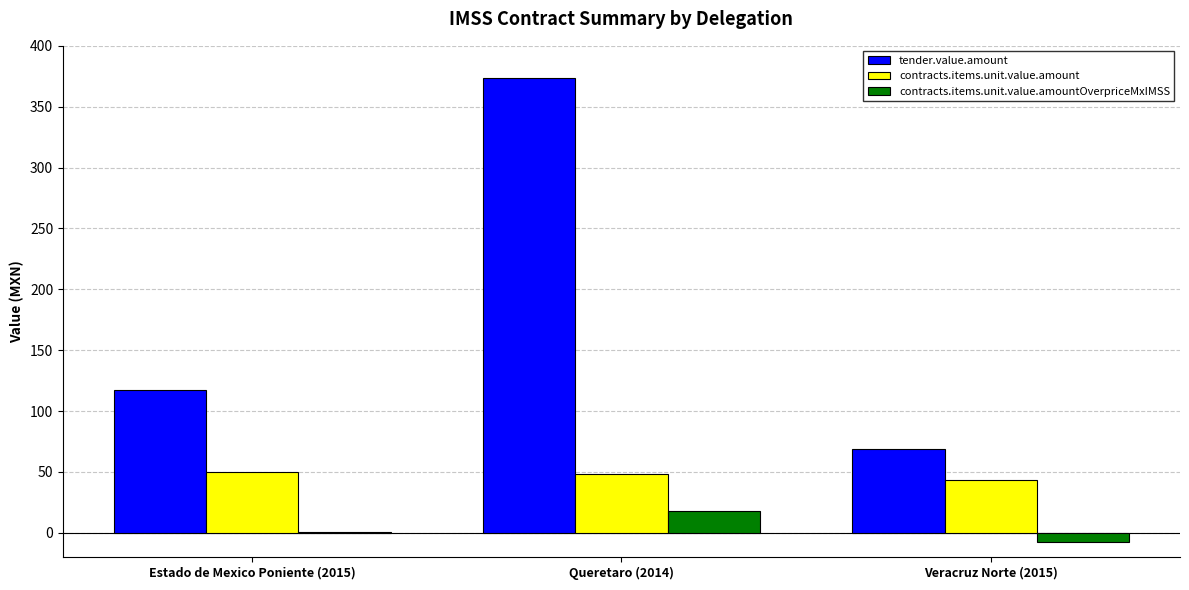

Which series has the largest total across all categories?

tender.value.amount